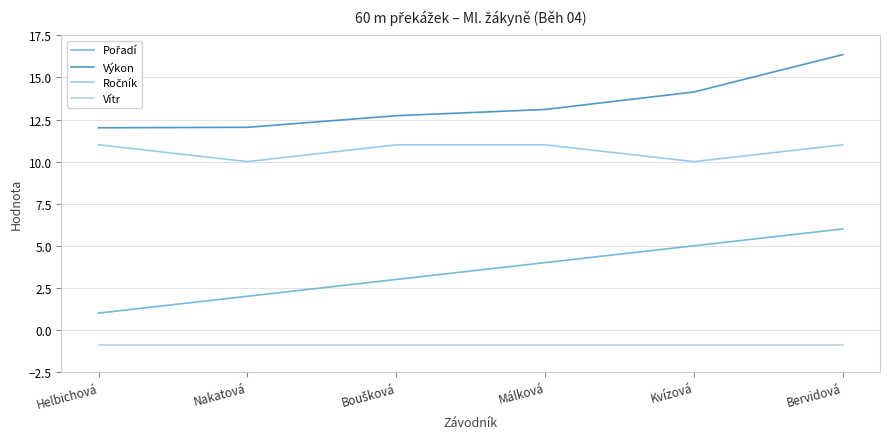

How many lines are shown in the chart?

4